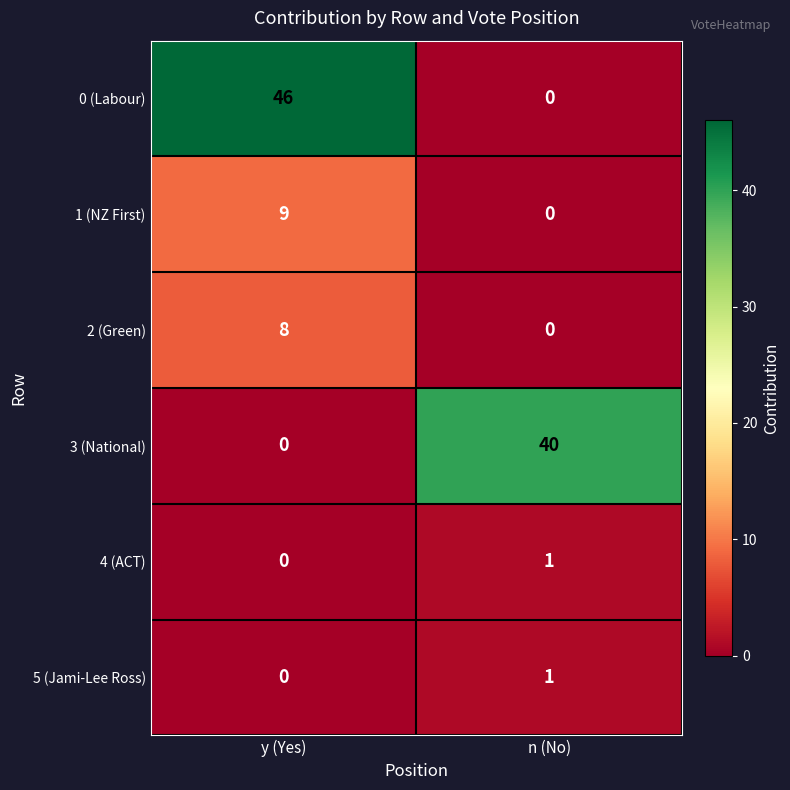

List the labels in order of 4 (ACT) value, smallest first.

y (Yes), n (No)